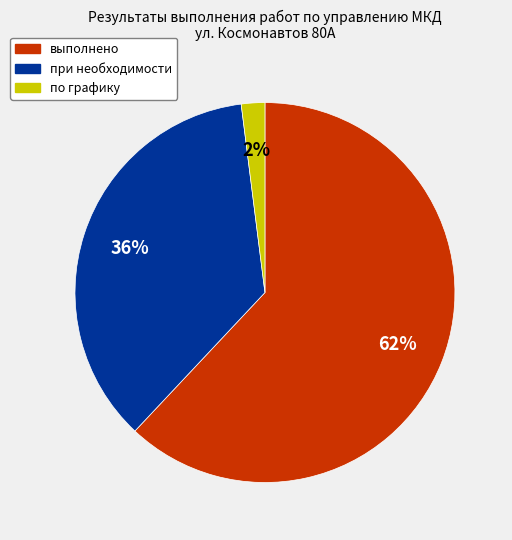

Is it true that при необходимости is 51% of the pie?

False